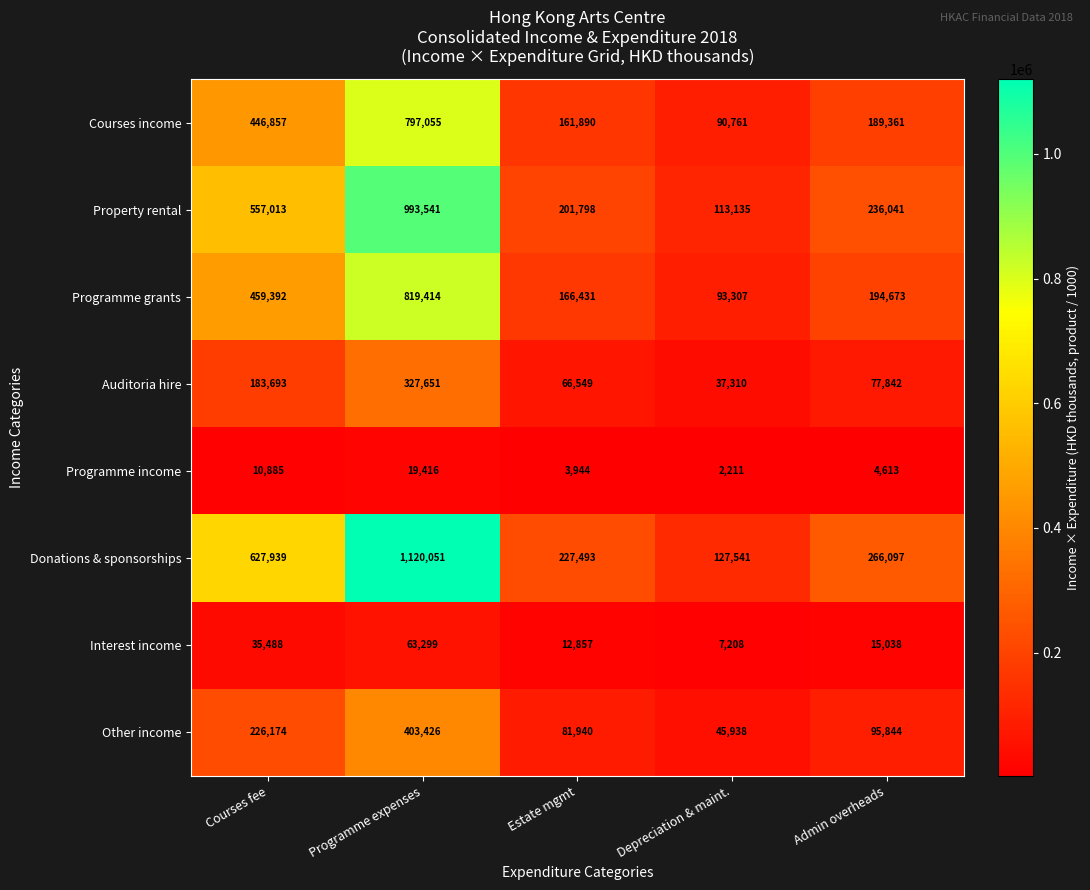

The value of Programme grants at Estate mgmt is 166431. True or false?

True